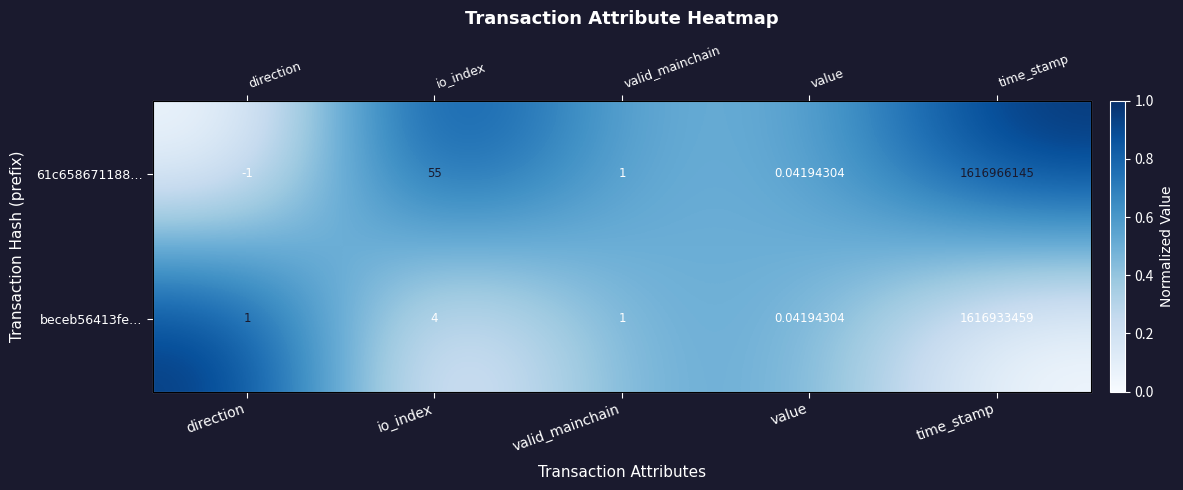

Which has a higher value, time_stamp or io_index?

time_stamp